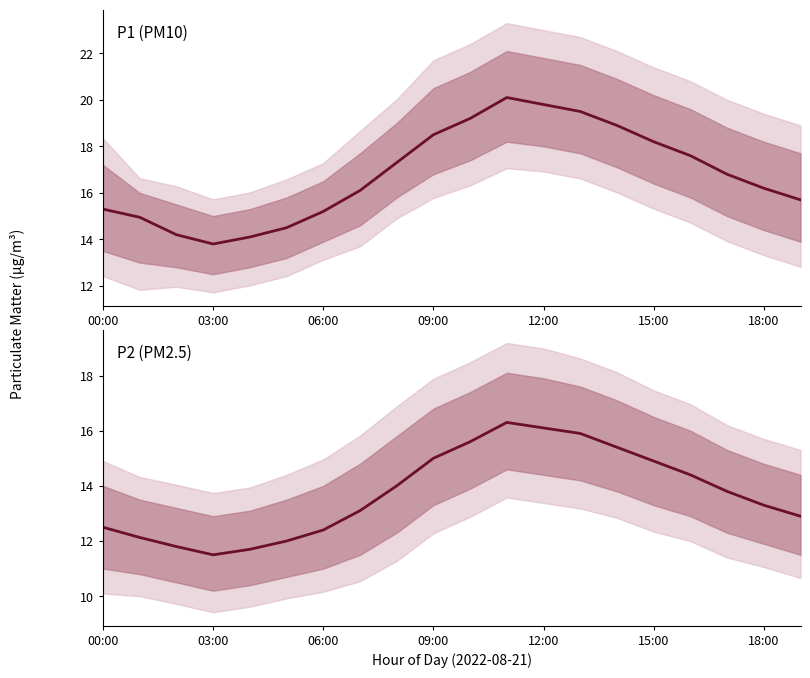

True or false: P2 (PM2.5) and P1 (PM10) intersect in this chart.

False